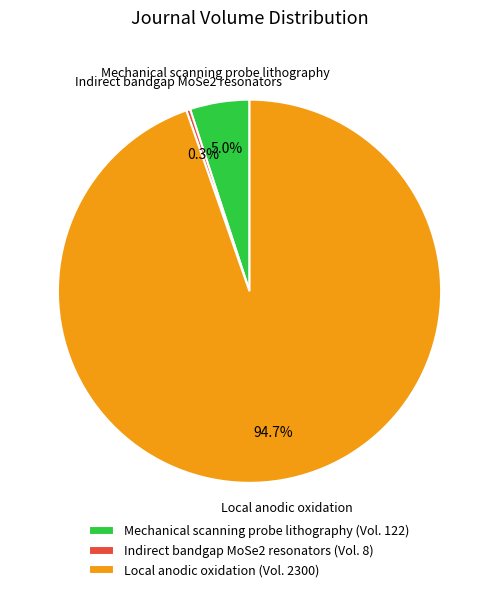

What is the largest slice in the pie chart?

Local anodic oxidation